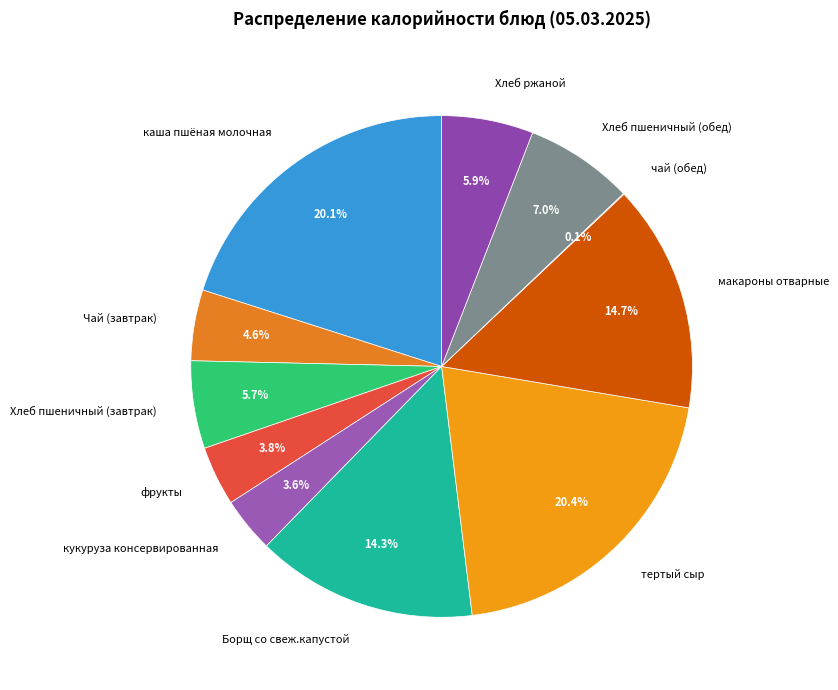

To the nearest percent, what is the combined percentage of Хлеб пшеничный (обед) and Хлеб ржаной?

13%